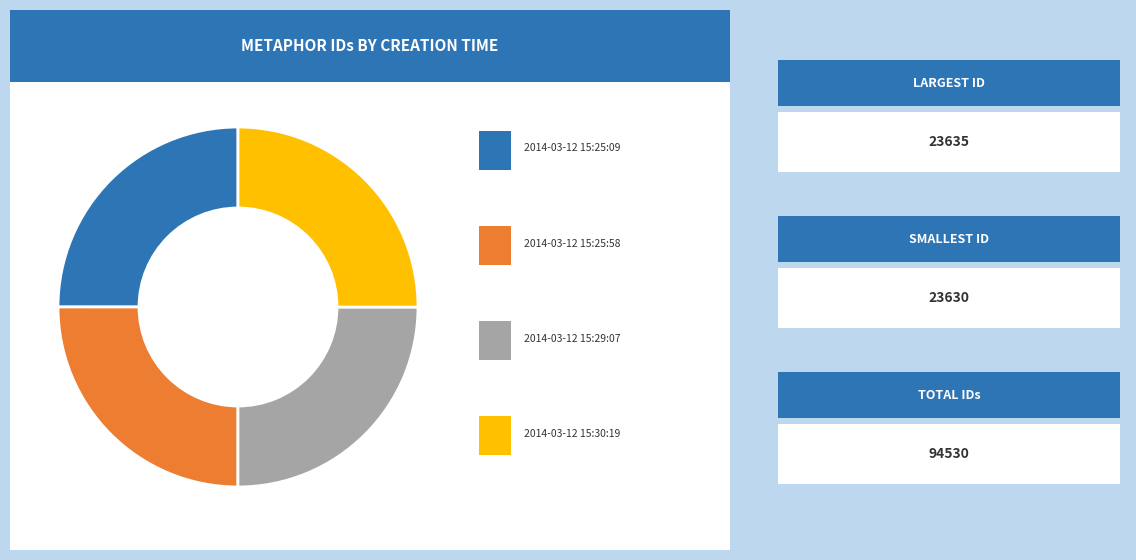

Does any single category account for the majority?

No